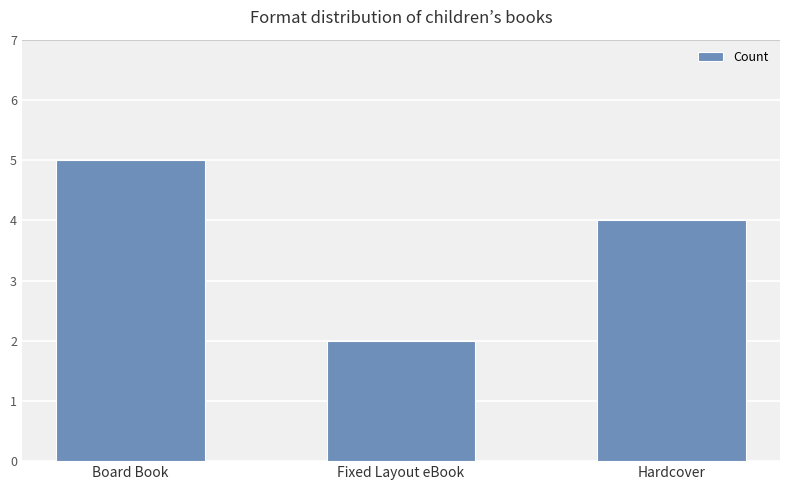

Rank the categories by value from highest to lowest.

Board Book, Hardcover, Fixed Layout eBook